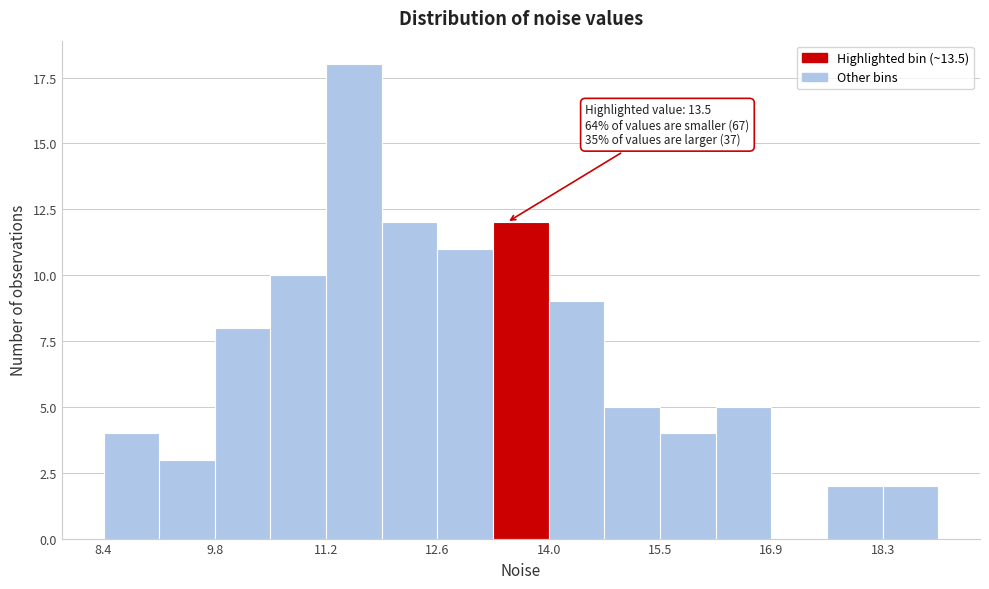

Around what value on the x-axis is the tallest bar? Give the approximate position of its centre, as read against the axis.

11.6